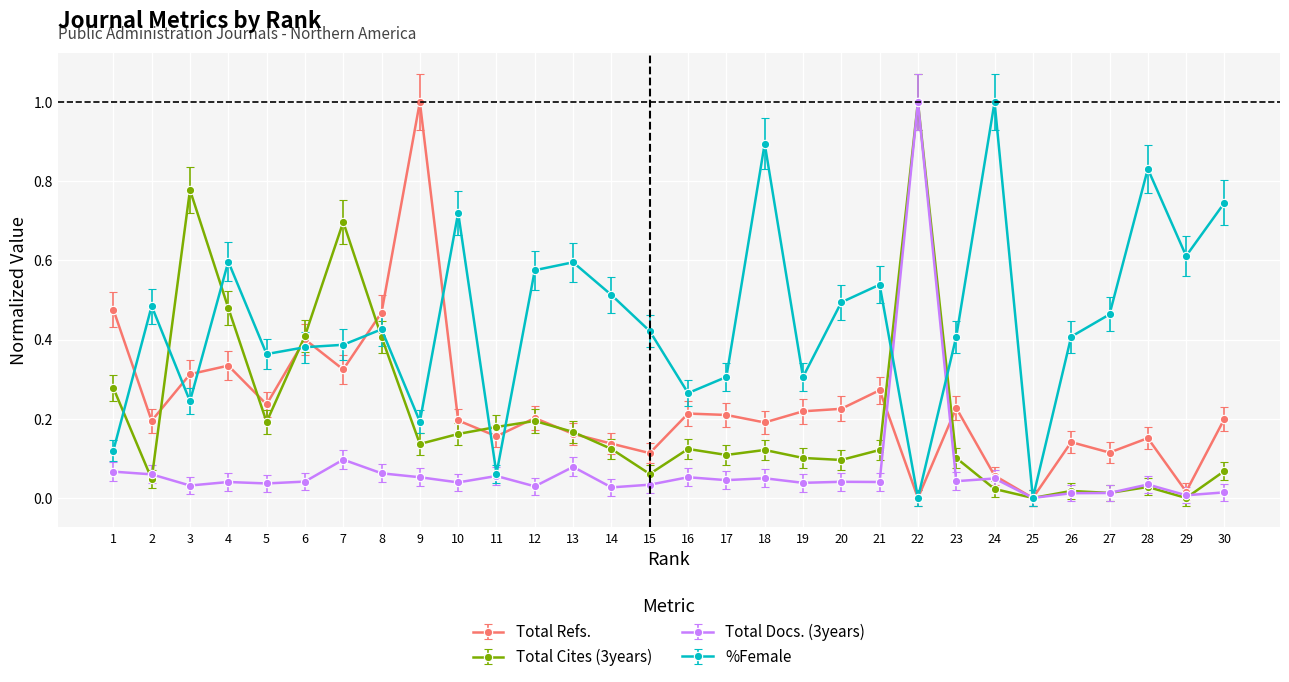

Which series has the largest total across all categories?

%Female